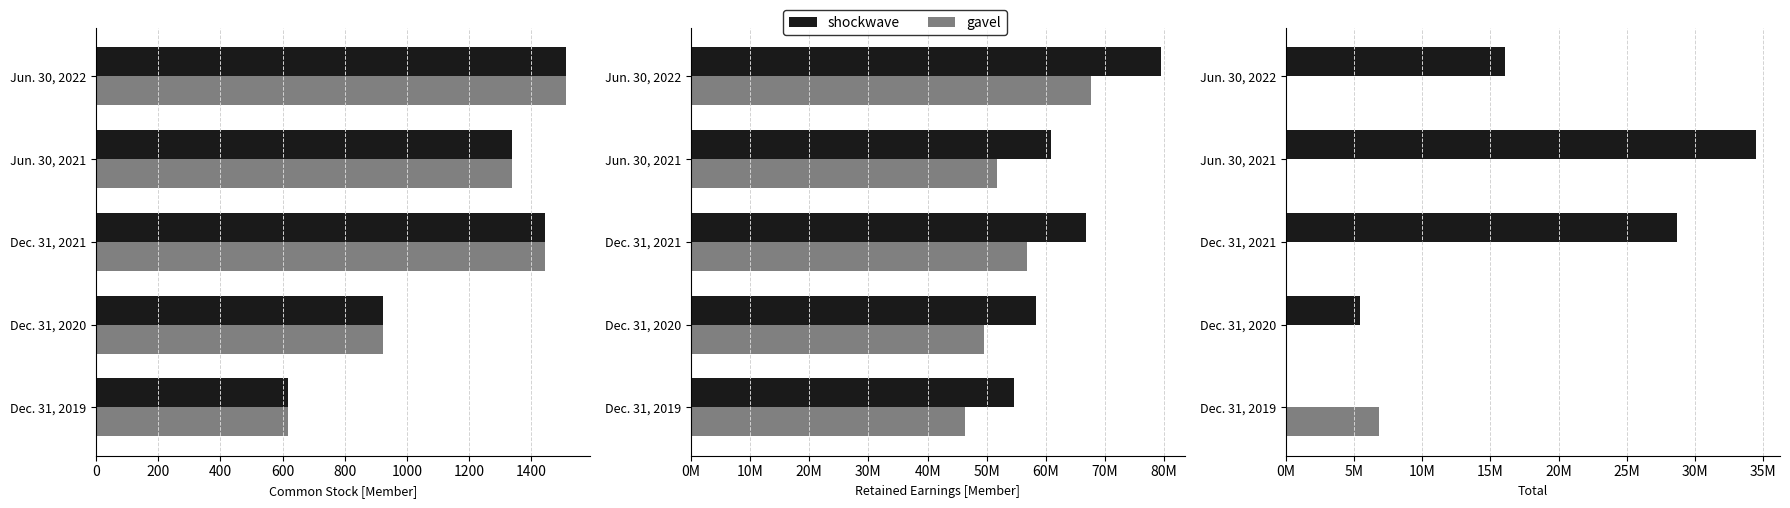

How many groups of bars are there?

5